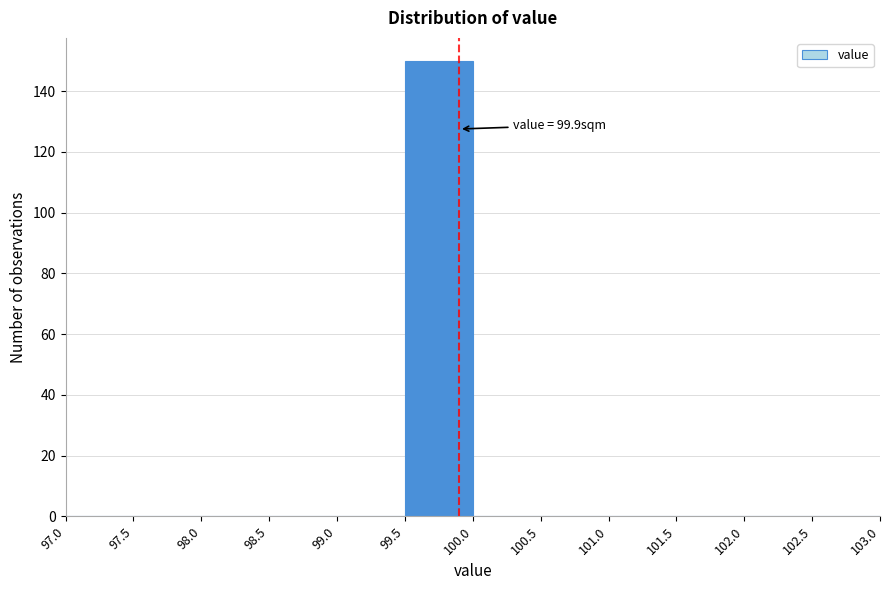

Which range on the x-axis has the tallest bar?

99.5 to 100.0